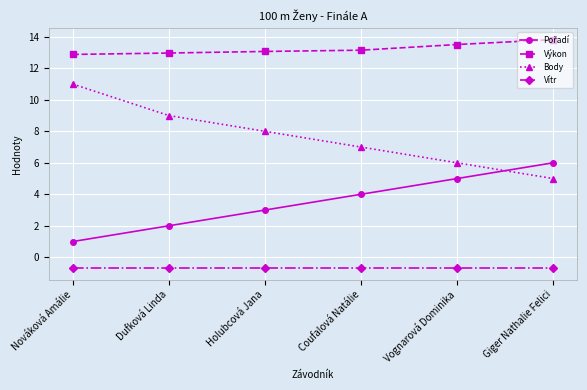

True or false: Výkon and Vítr cross at least once.

False